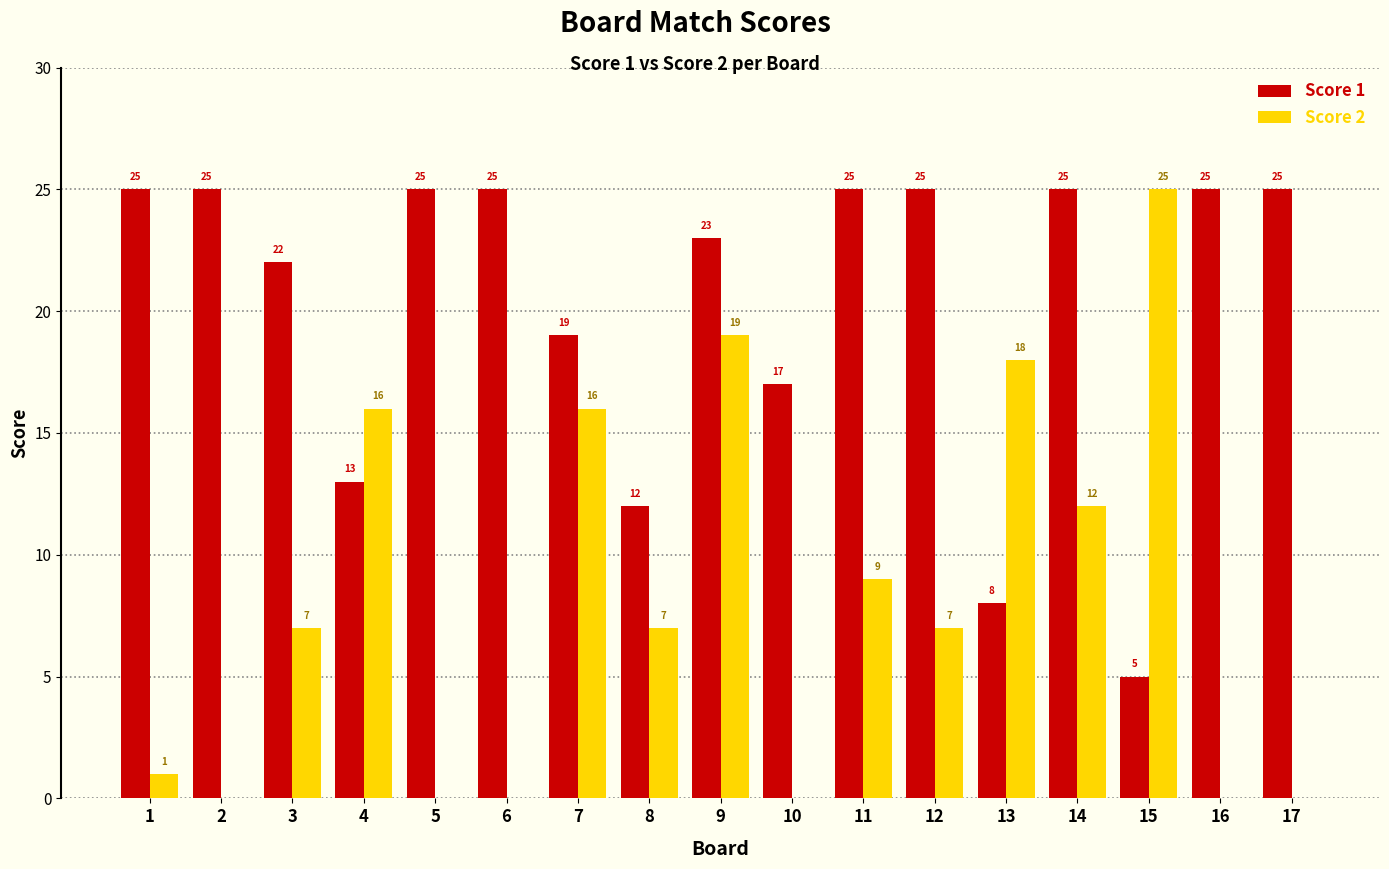

Count the Score 1 values in the range 17 to 25.

13